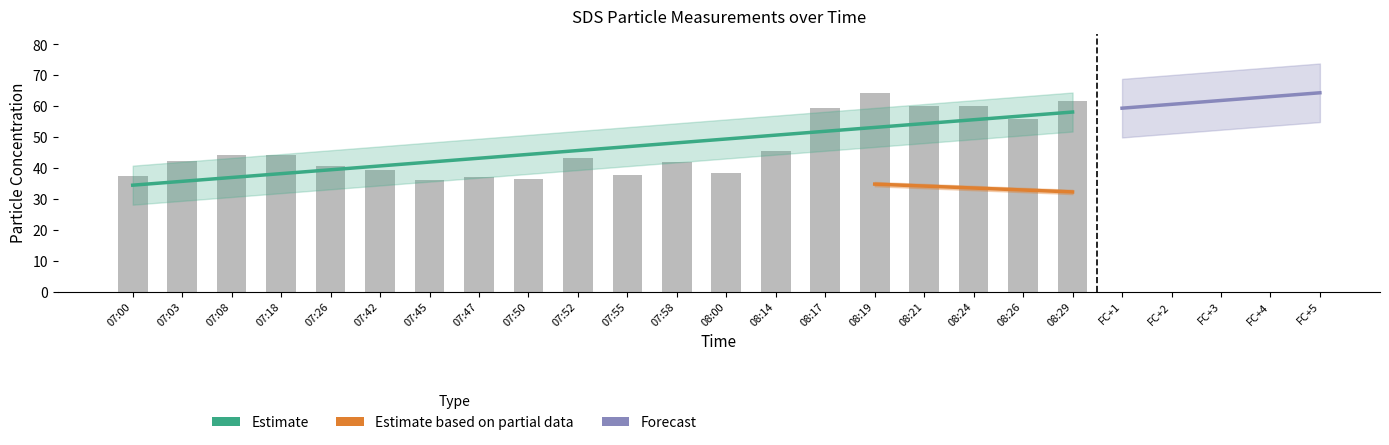

What value does the data have at 08:21?

60.0